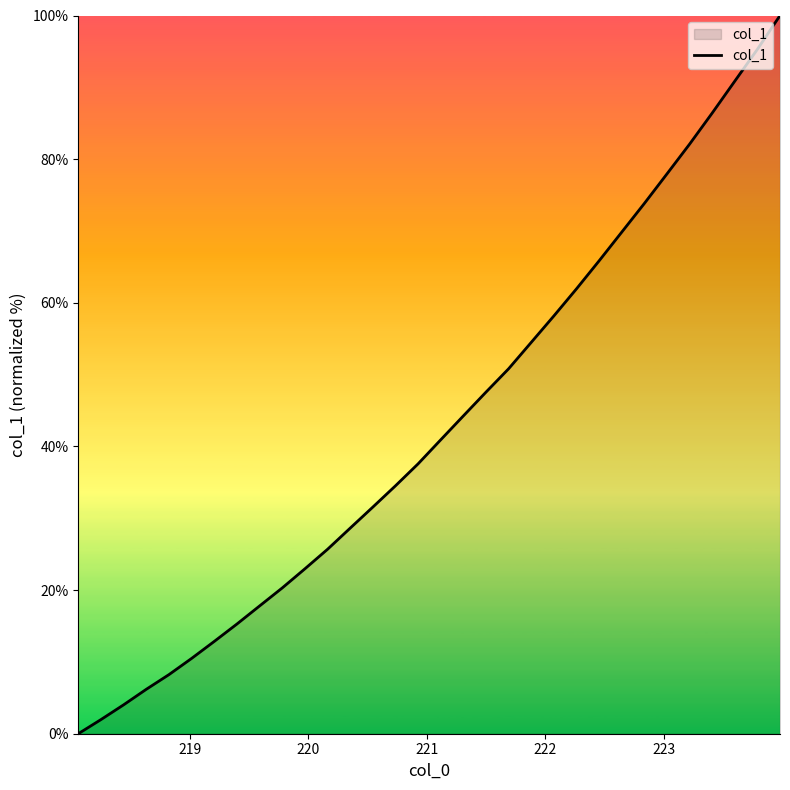

Count the number of values greater than 40.

16